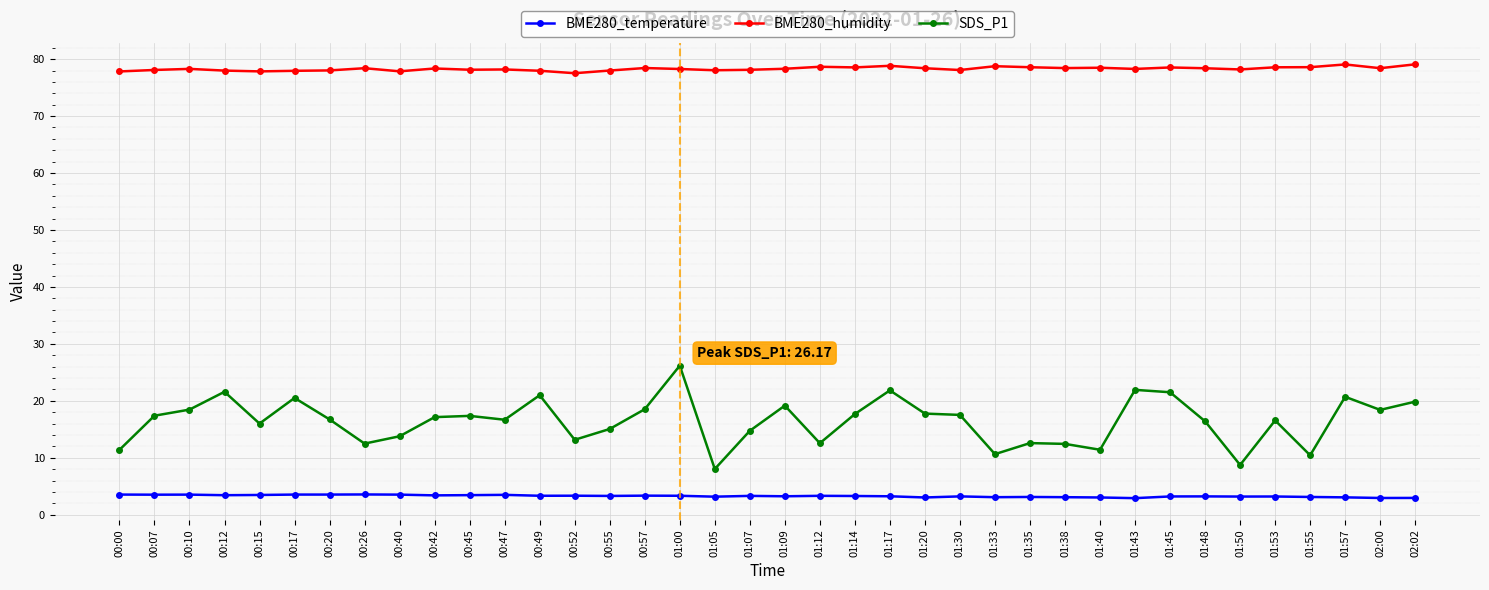

What is the label of the 11th point from the left?

00:45